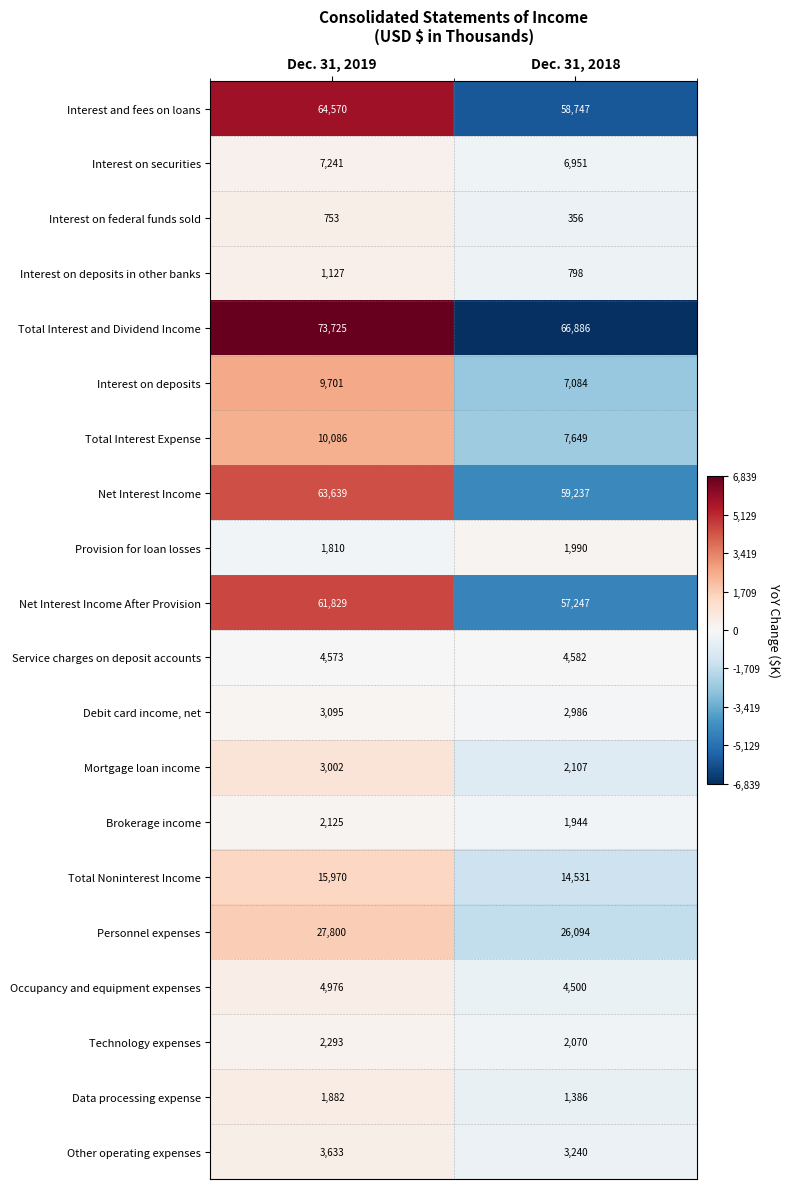

Where is Mortgage loan income nearest to the value 2554?

Dec. 31, 2018